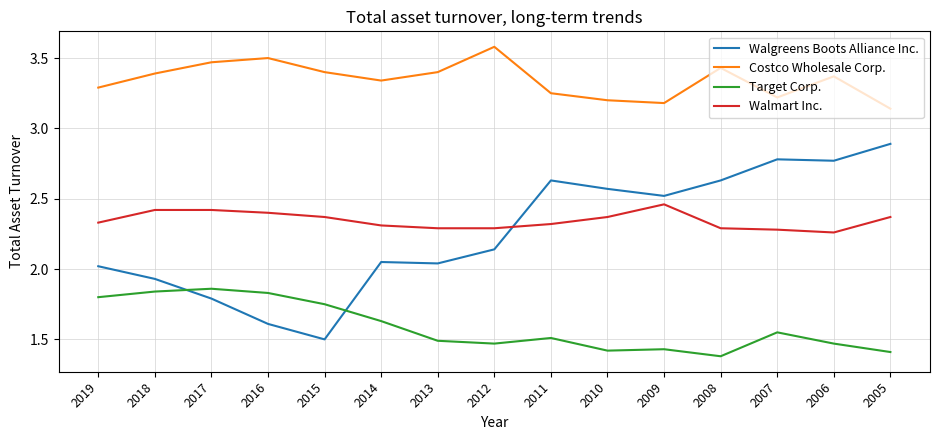

At which label does Walgreens Boots Alliance Inc. first exceed 2?

2019